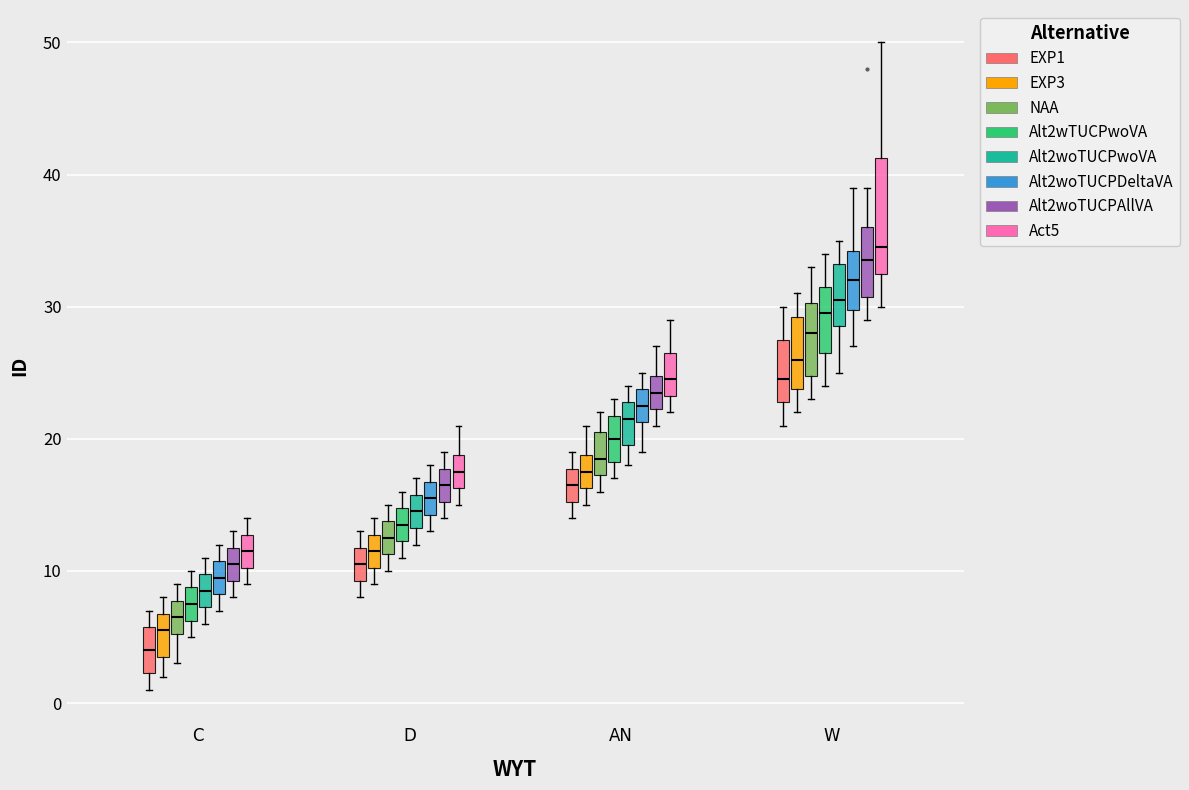

Which box's median line is the lowest?

C (EXP1)